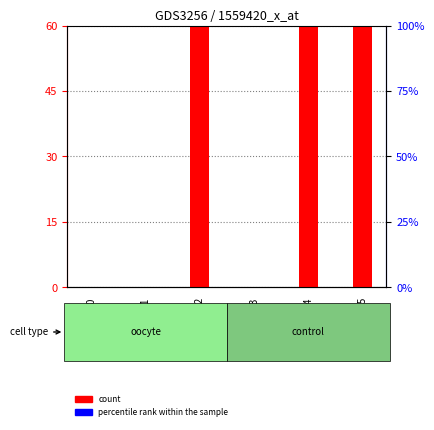

What is the sum of all count values?

660.1